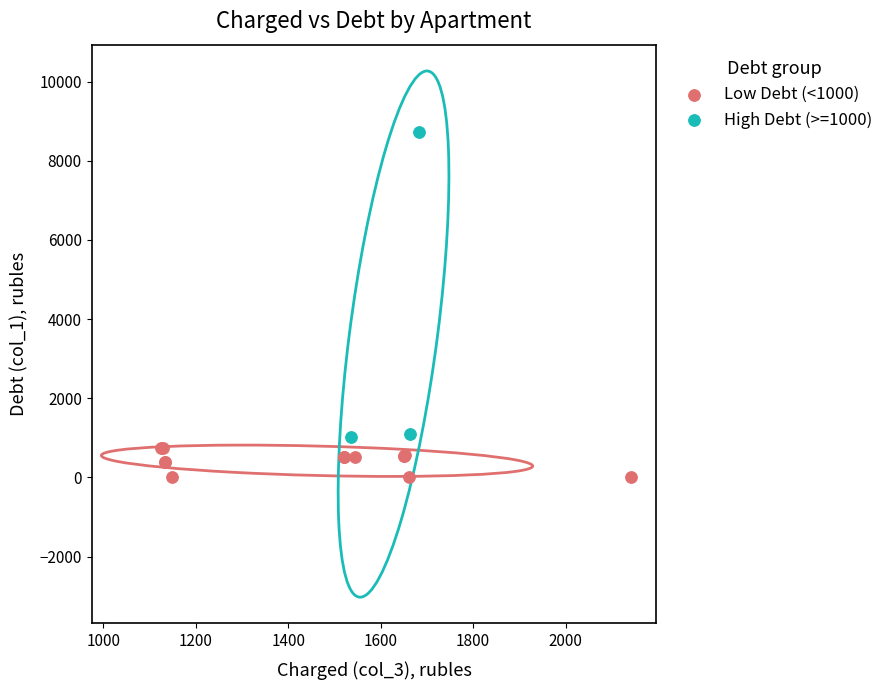

Which series has the widest spread of Y values?

High Debt (>=1000)